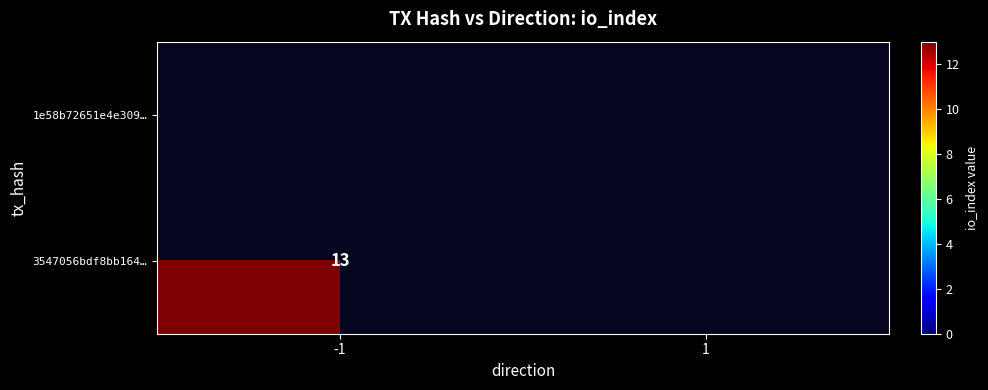

At which category does the chart reach its minimum across all series?

-1